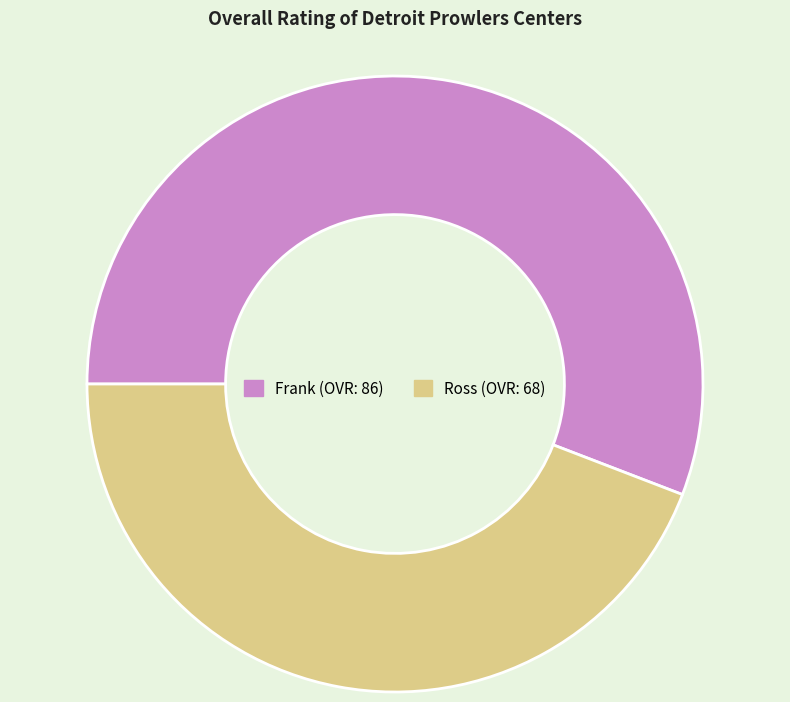

Rank the categories by value from lowest to highest.

Ross, Frank